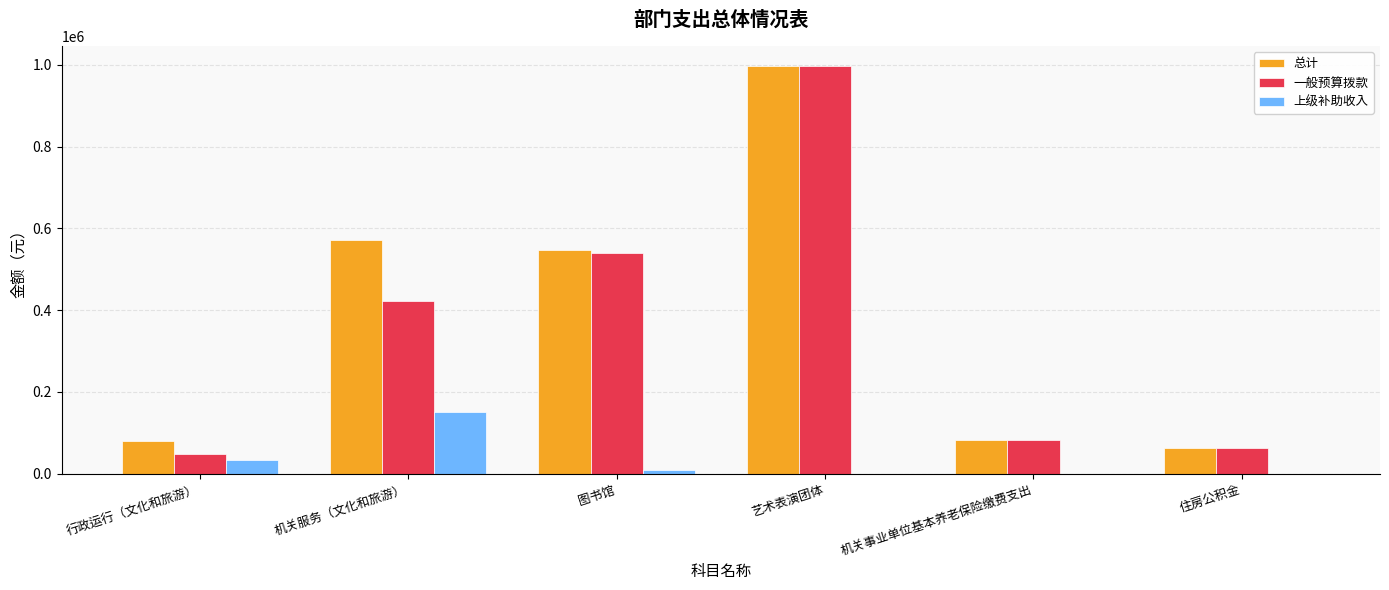

What is the difference between the 总计 values at 住房公积金 and 机关事业单位基本养老保险缴费支出?

20435.0